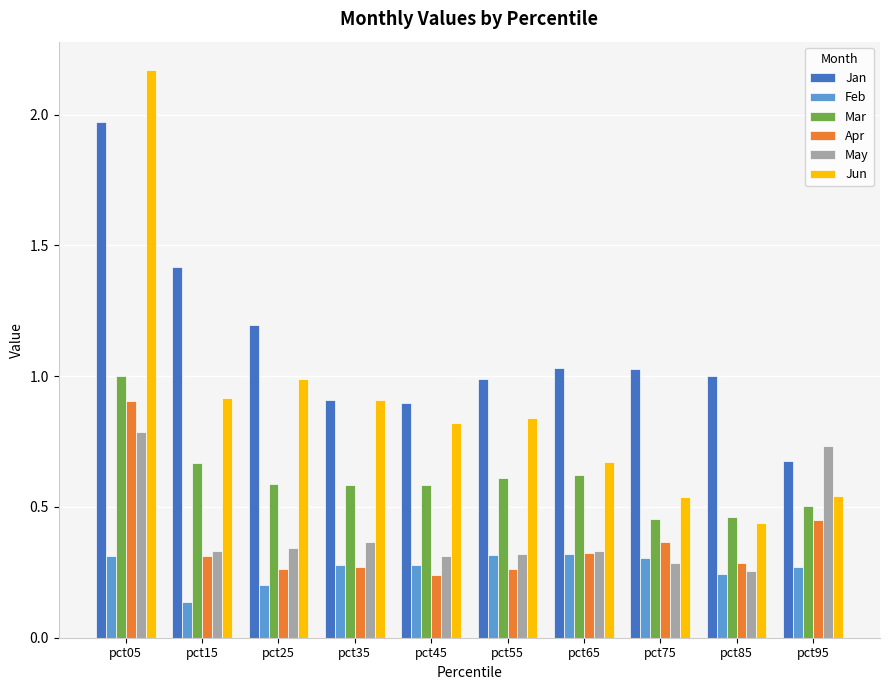

What is the difference between the maximum and minimum values in the Jun series?

1.7